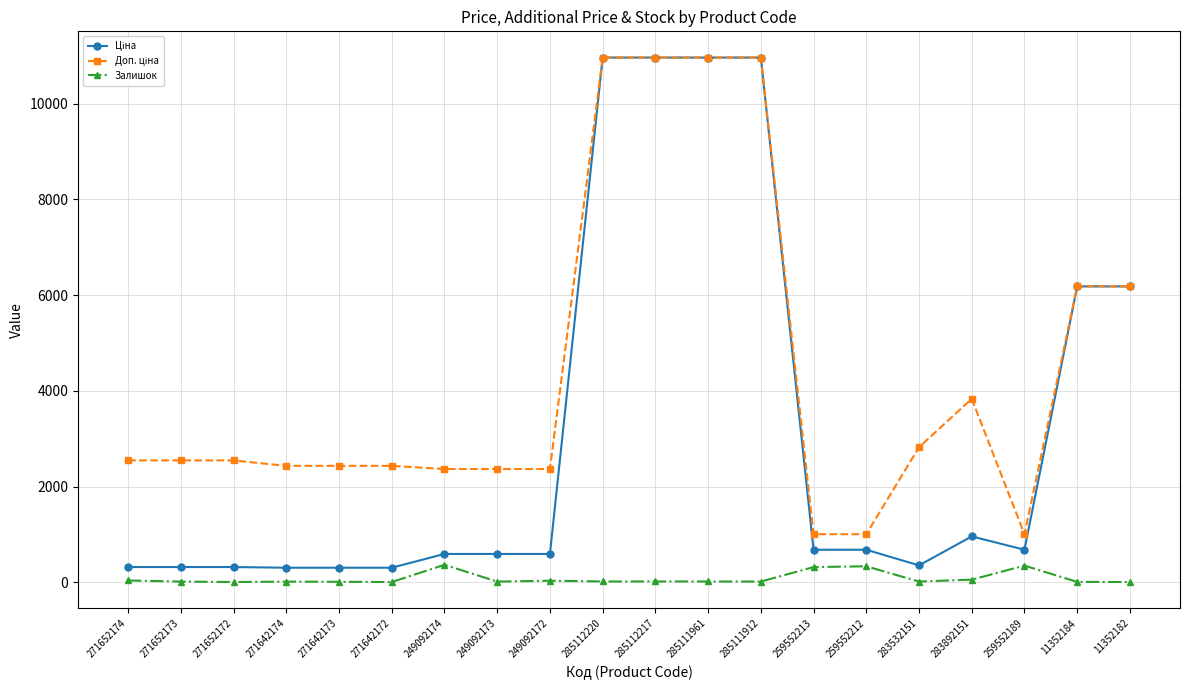

True or false: Залишок has more than 1 interior local peaks.

True